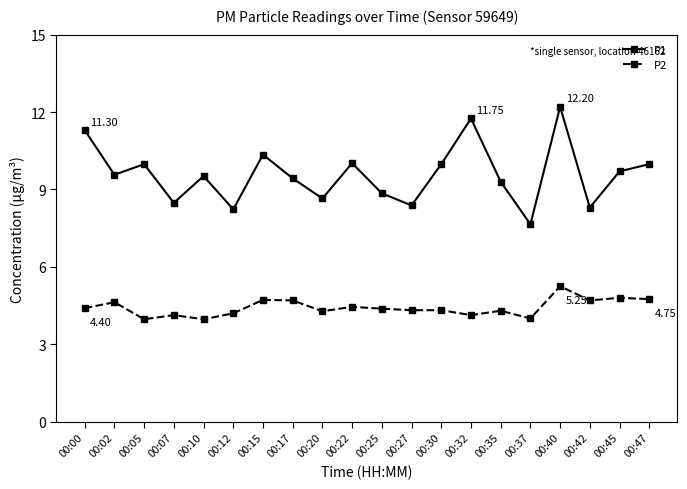

What are all the series names shown in the legend?

P1, P2